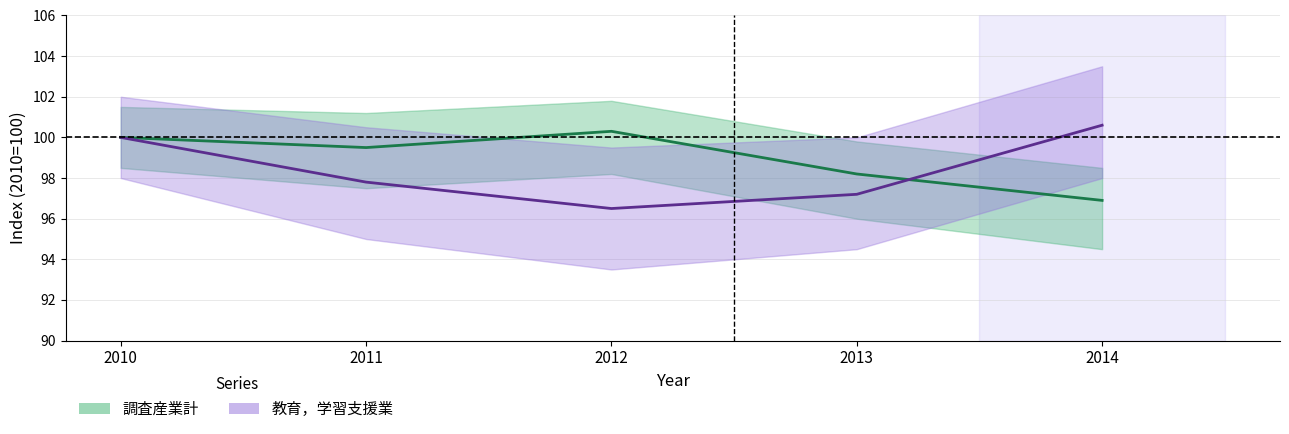

Which series changed the most between 2010 and 2013?

教育，学習支援業